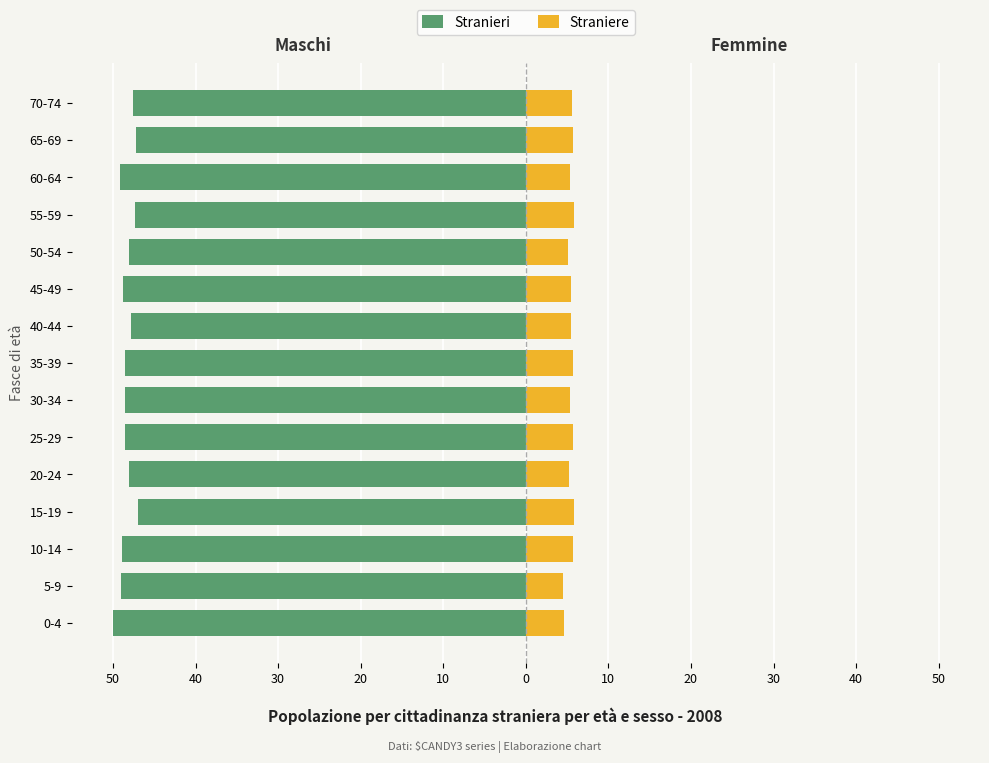

What is the total value across all series at 10?

-42.8